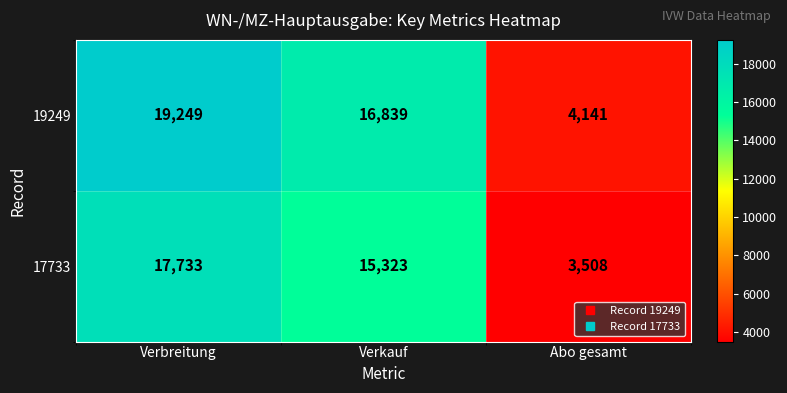

At Verbreitung, list the series in order from smallest to largest.

17733, 19249